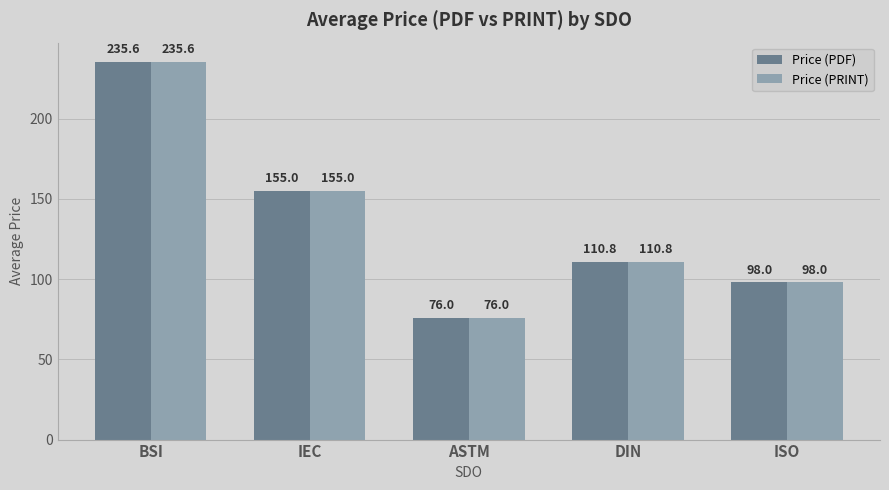

Is the value of Price (PDF) at ISO greater than the value of Price (PRINT) at ASTM?

Yes